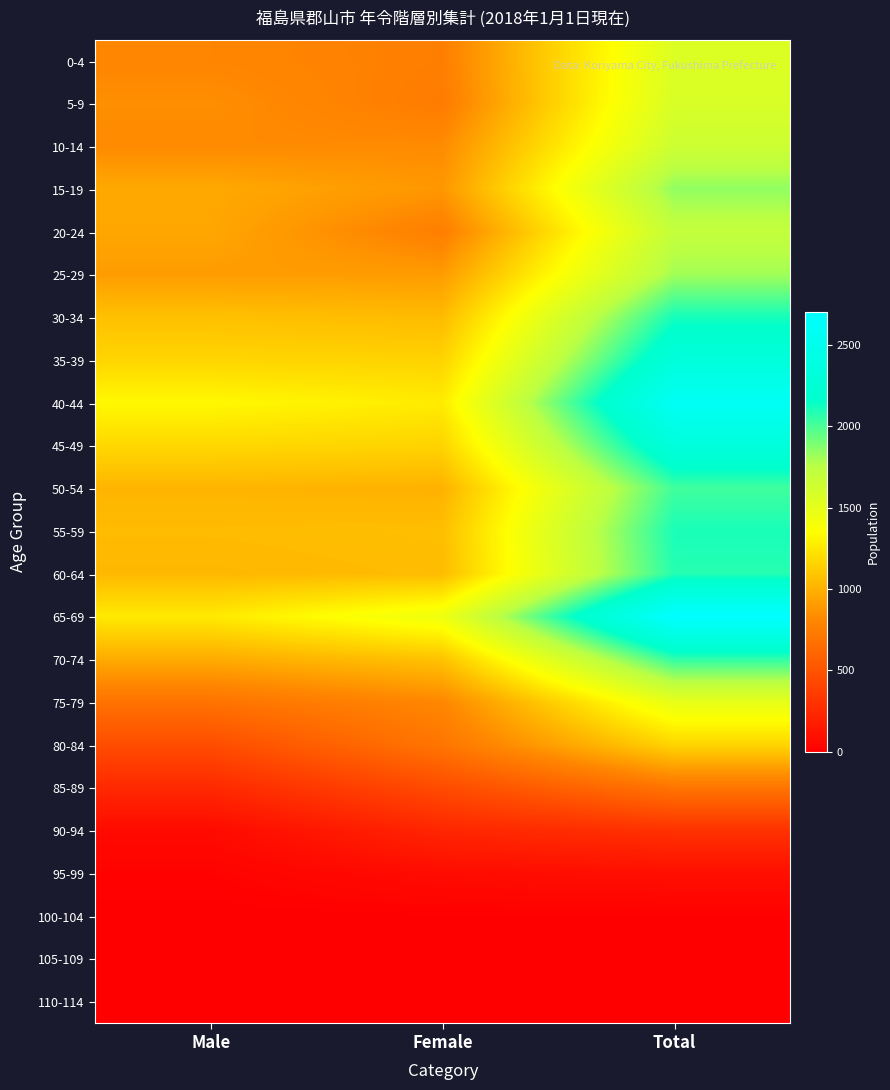

How many distinct data groups are displayed?

23